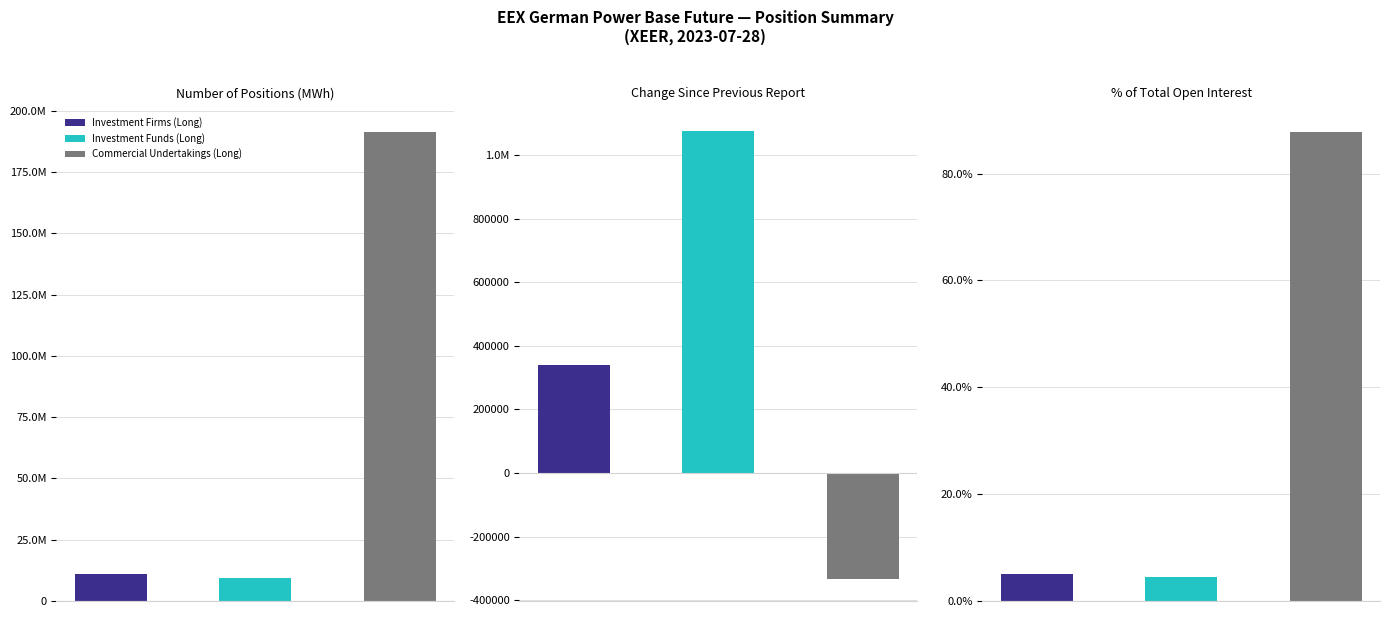

Where does the Investment Funds (Long) series first go above 1077667?

Number of positions (MWh)